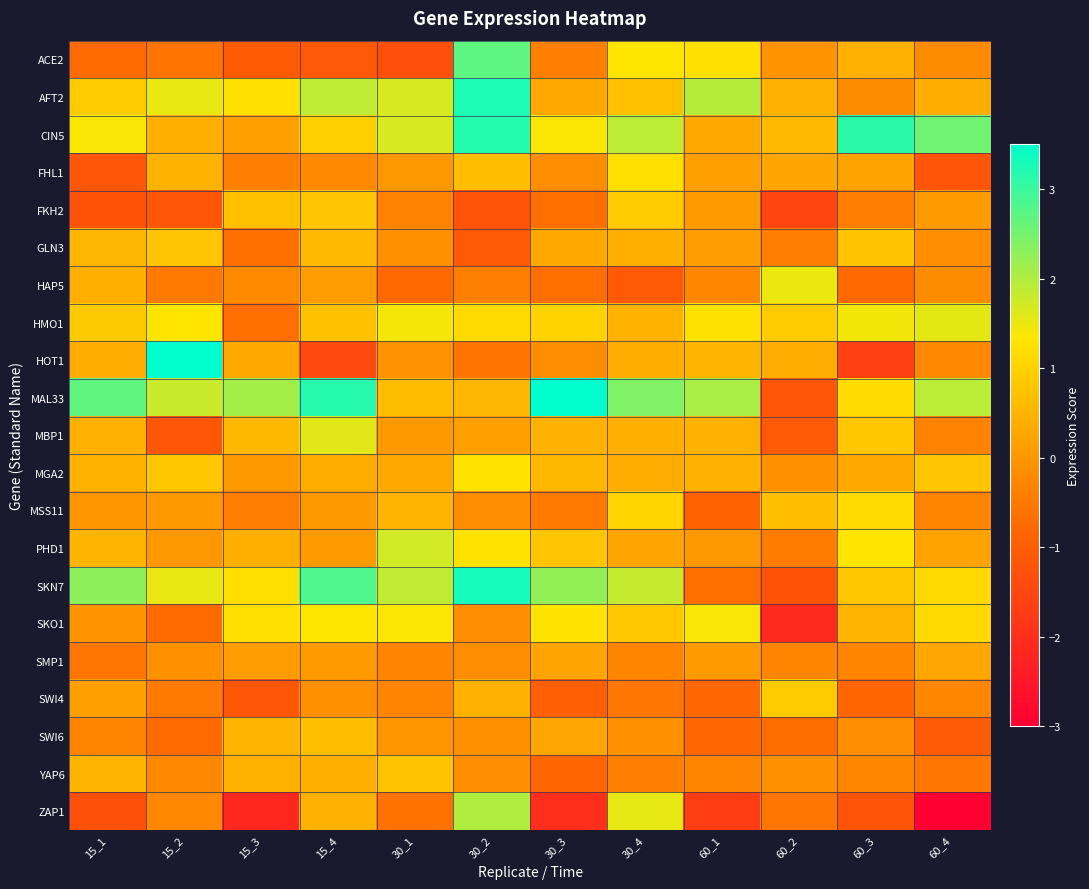

How many distinct data groups are displayed?

21